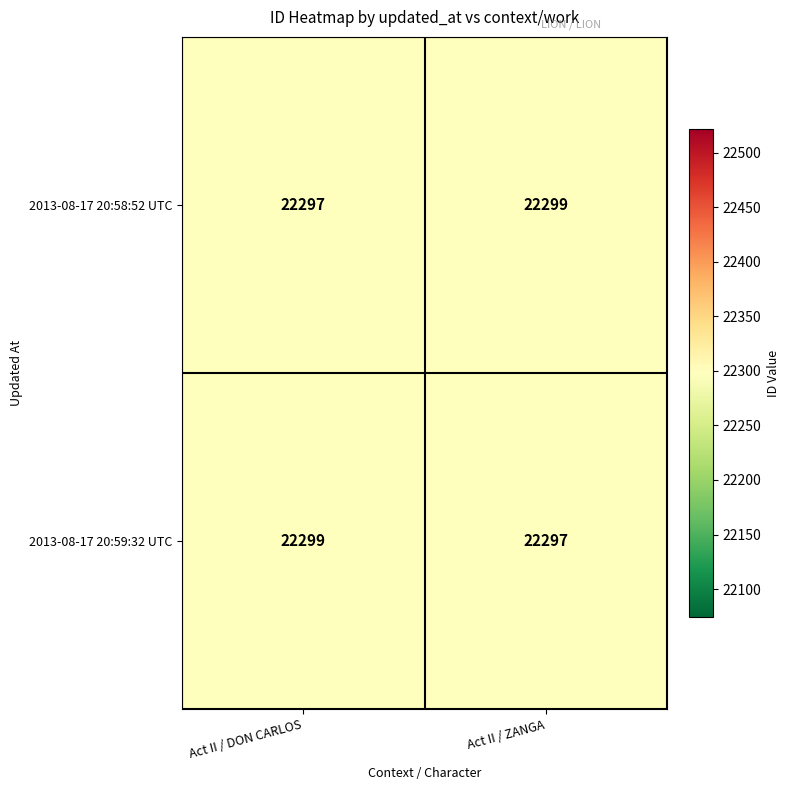

What is the total value across all series at Act II / DON CARLOS?

44596